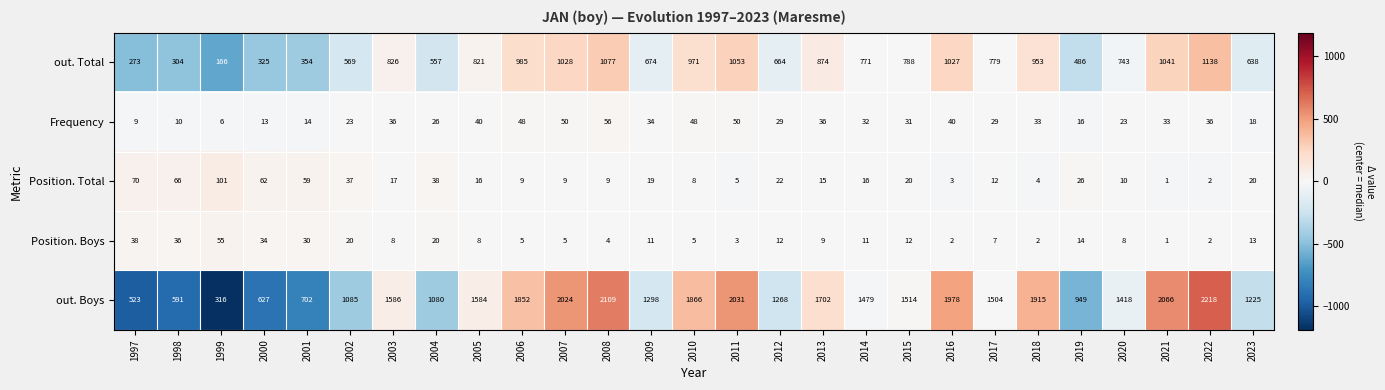

Rank the categories by out. Boys value from lowest to highest.

1999, 1997, 1998, 2000, 2001, 2019, 2004, 2002, 2023, 2012, 2009, 2020, 2014, 2017, 2015, 2005, 2003, 2013, 2006, 2010, 2018, 2016, 2007, 2011, 2021, 2008, 2022